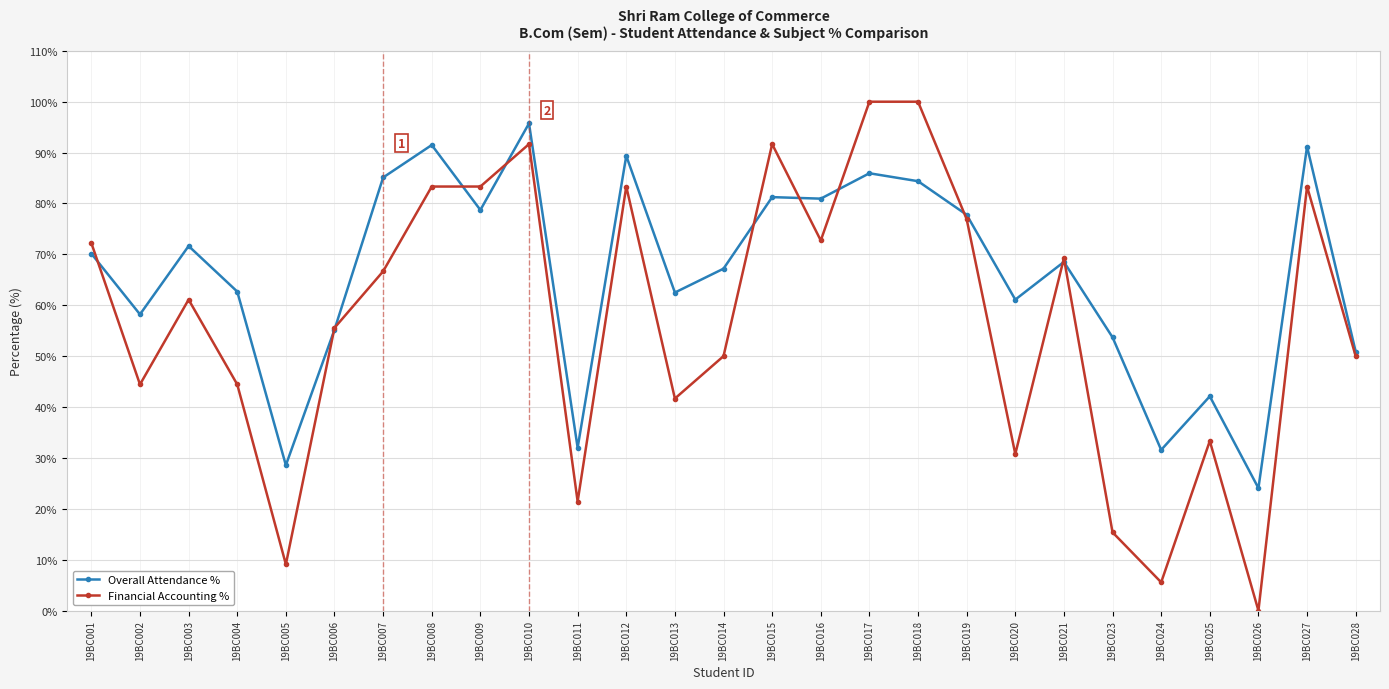

Where is the first local maximum for Financial Accounting %?

19BC003